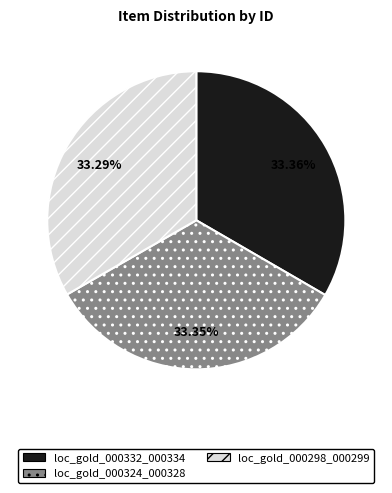

Is loc_gold_000298_000299 the majority of the pie?

No